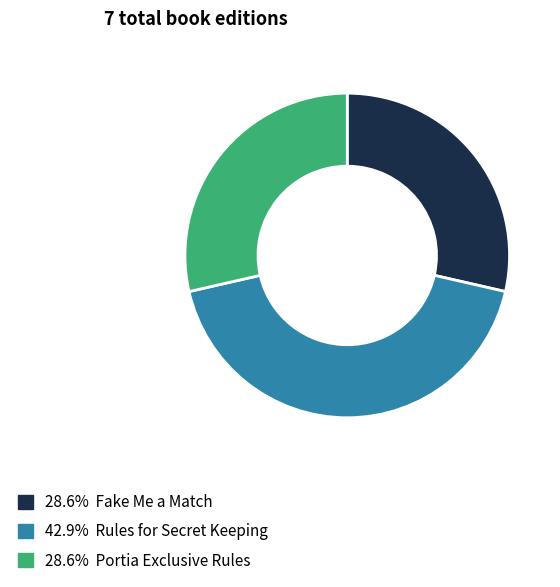

Do 28.6% Portia Exclusive Rules and 28.6% Fake Me a Match together represent more than half of the pie?

Yes